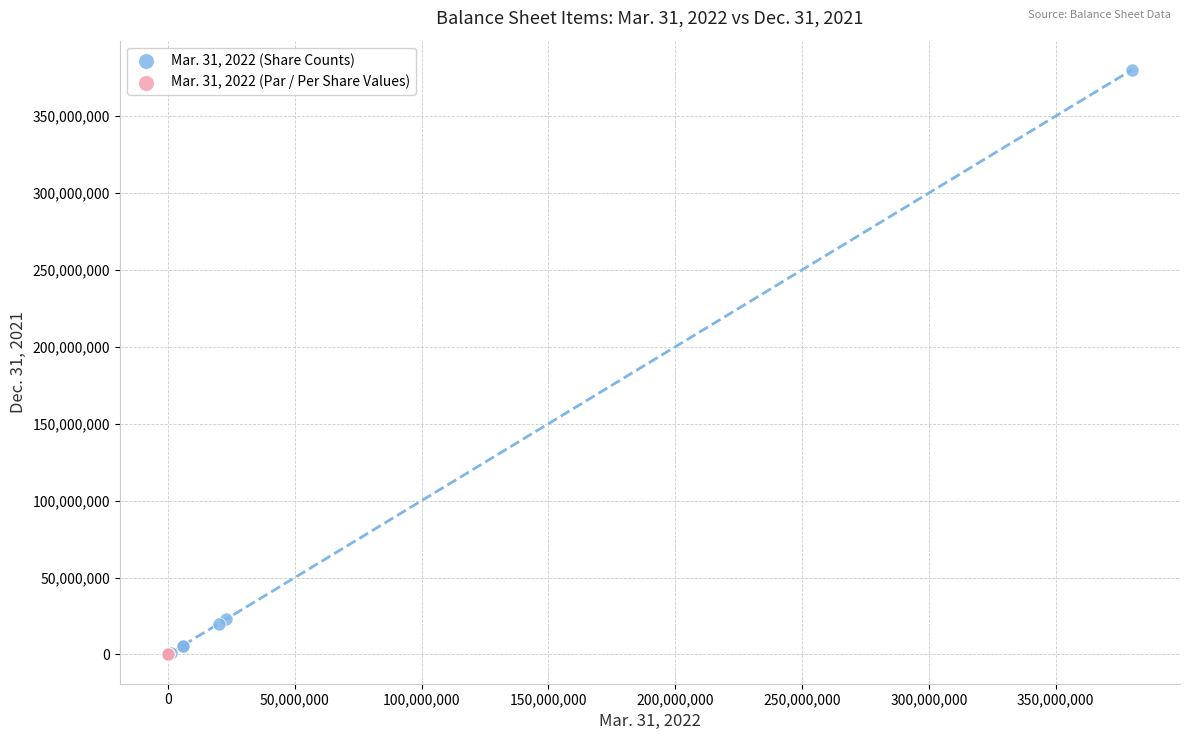

Which series reaches the maximum Y coordinate?

Mar. 31, 2022 (Share Counts)